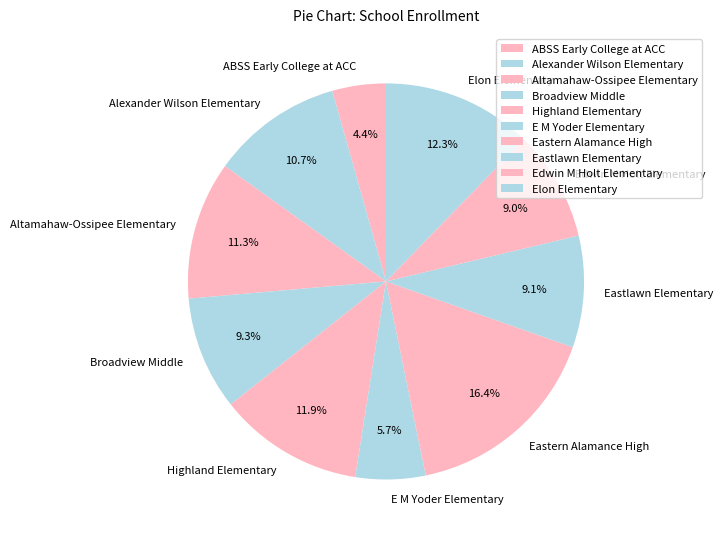

Which slice is the smallest?

ABSS Early College at ACC